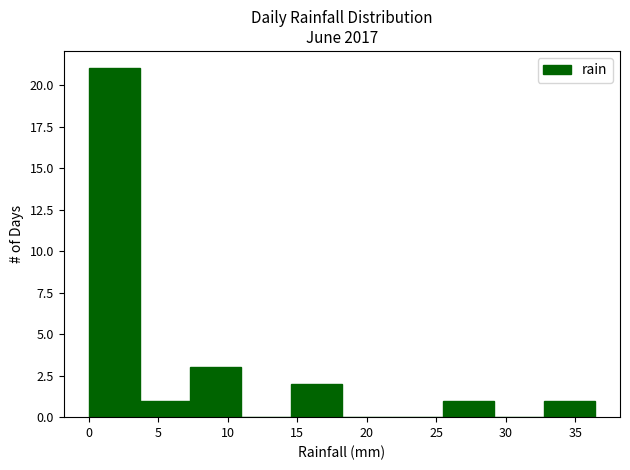

Over which range of the x-axis is the bar tallest?

0.0 to 3.5